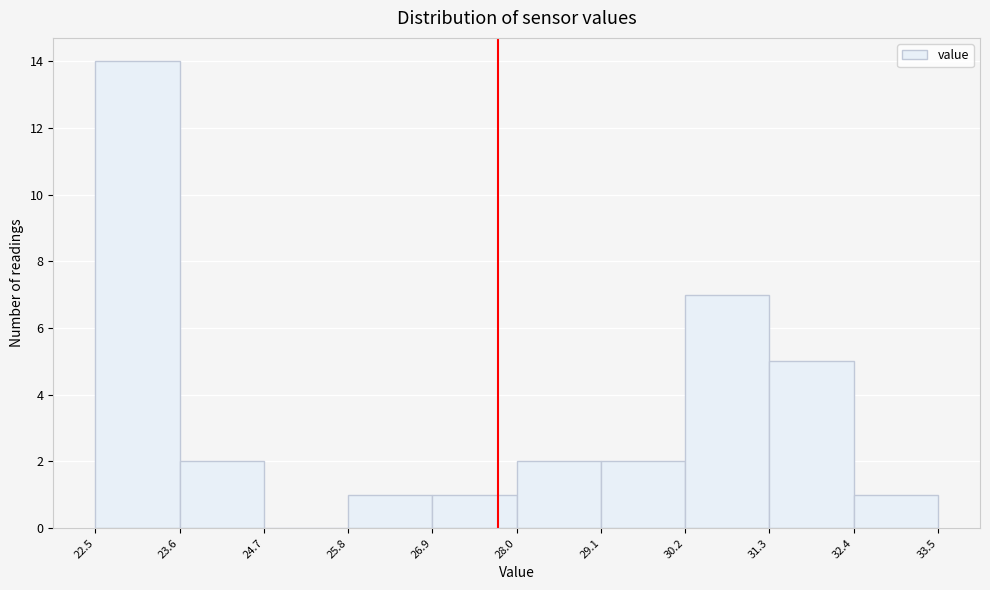

Over which range of the x-axis is the bar tallest?

22.5 to 23.6